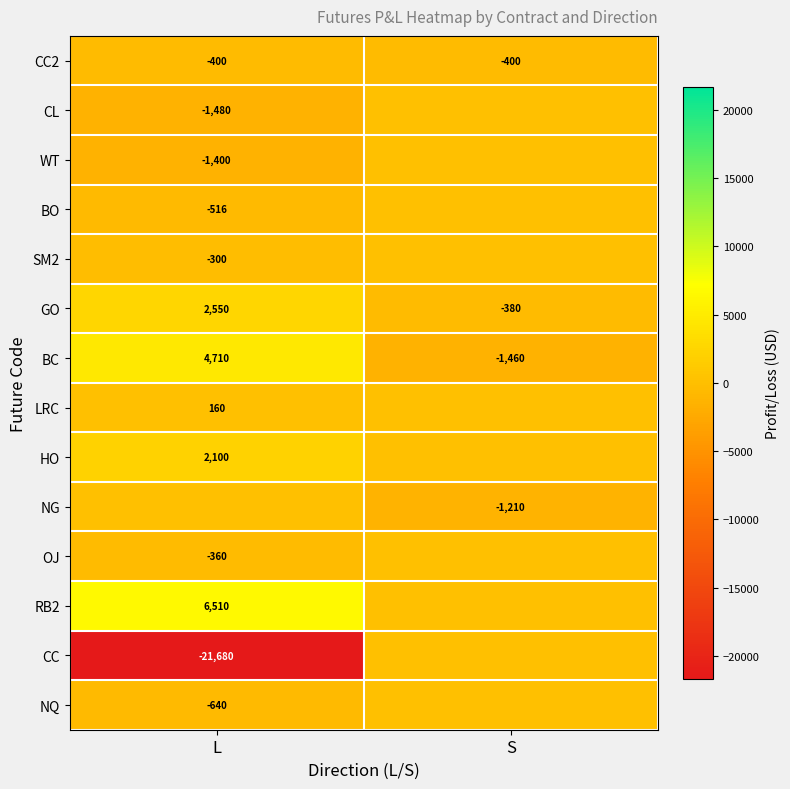

What is the total value across all series at L?

-10746.0